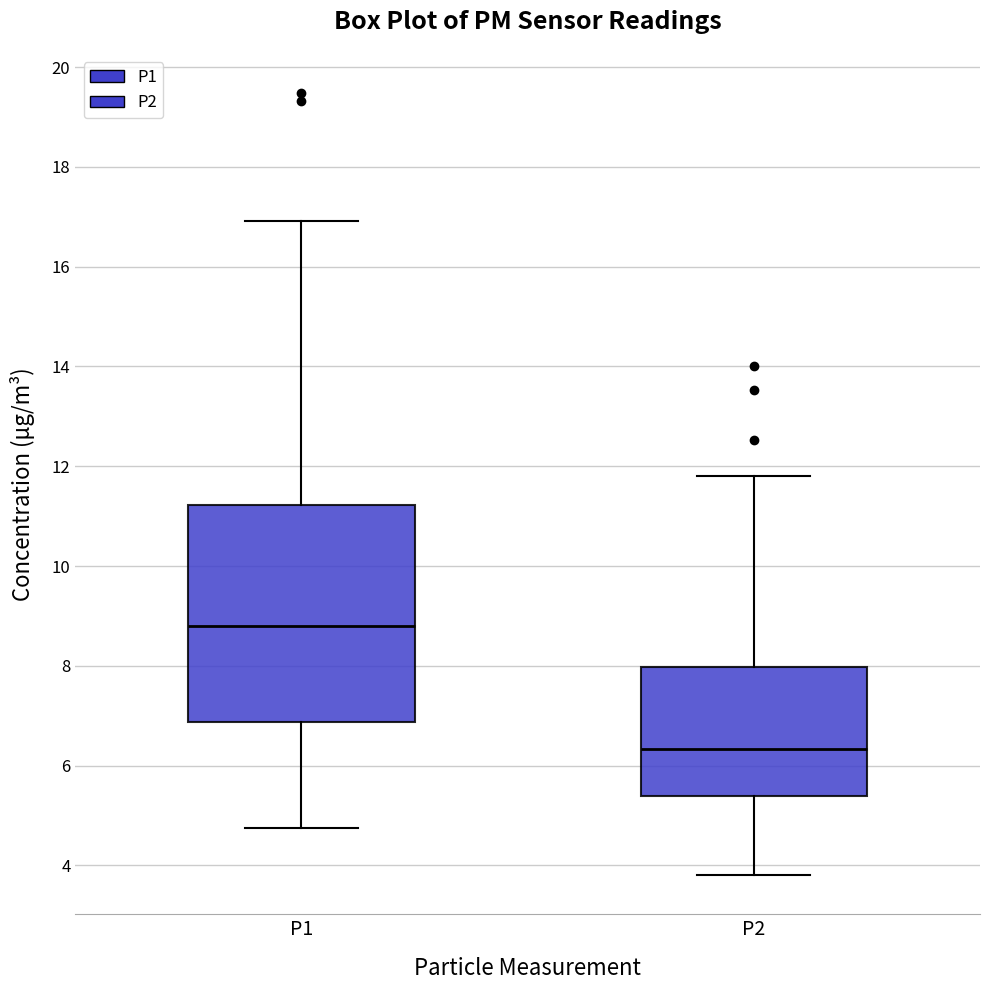

Reading left to right, transcribe this box plot: for each box, give where its median line is, the range the box spans, and where its two whiskers end, as read against the y-axis. The values are not printed on the chart, so give them approximately, as read against the axis.

P1: median 8.8, box 6.8 to 11.2, whiskers 4.8 to 17.0
P2: median 6.4, box 5.4 to 8.0, whiskers 3.8 to 11.8